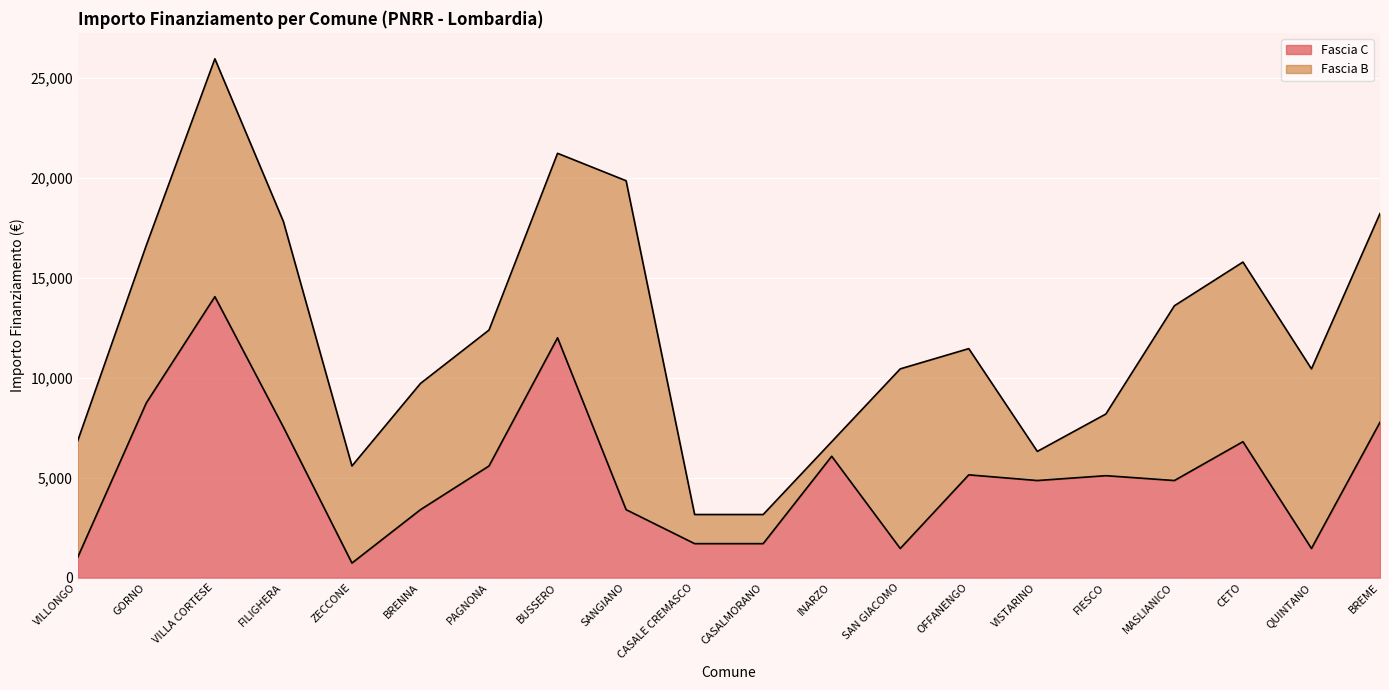

Reading left to right, transcribe all the data shown in this chart.

1029	8748	14063	7533	729	3402	5589	12005	3402	1701	1701	6075	1458	5145	4860	5103	4860	6804	1458	7776